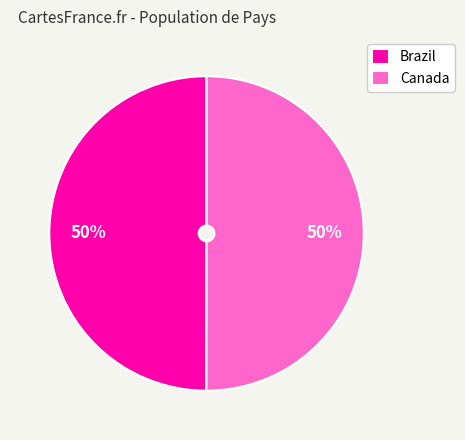

True or false: Canada accounts for 38% of the total.

False